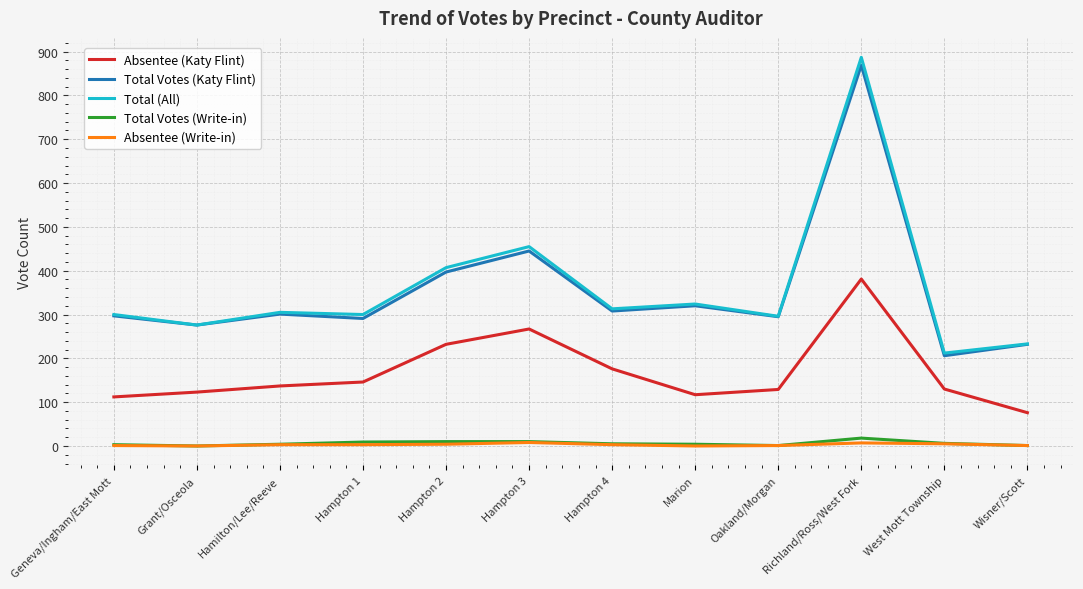

What is the total value across all series at Hampton 4?

805